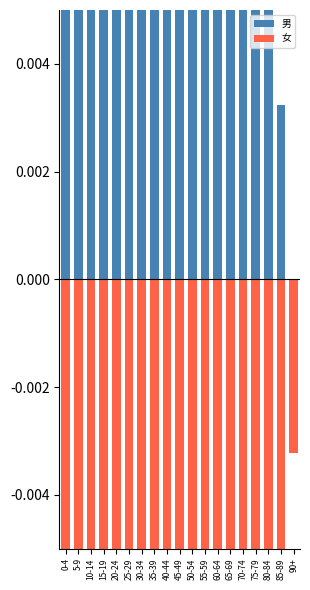

The 男 series shows 0.0 at 60-64. True or false?

False